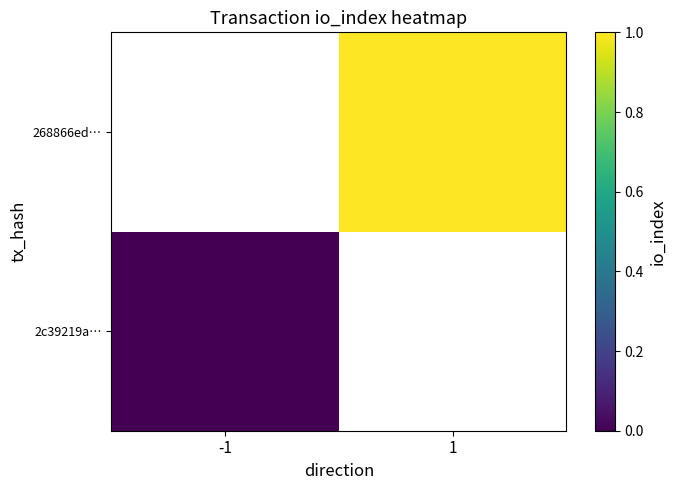

At which category does the chart reach its peak across all series?

1